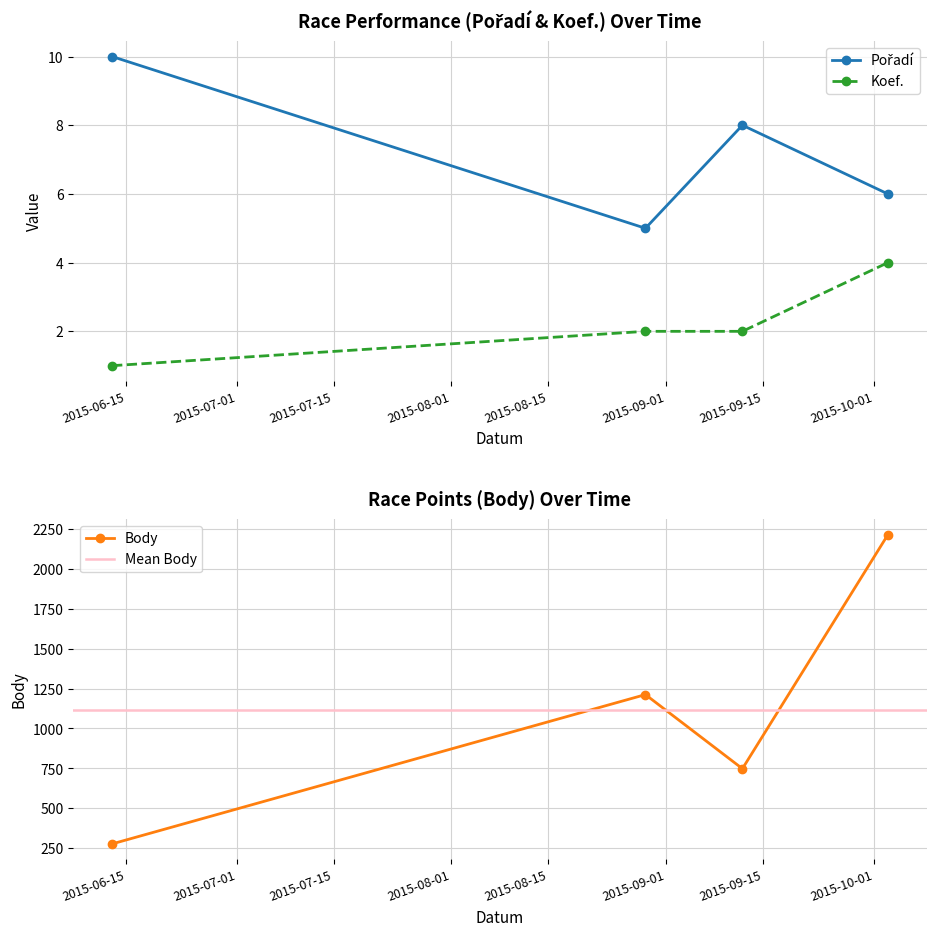

True or false: Koef. has more than 0 interior local peaks.

False